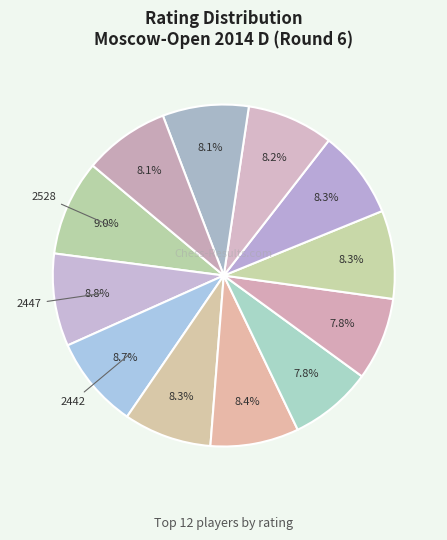

How many segments does this pie chart have?

12